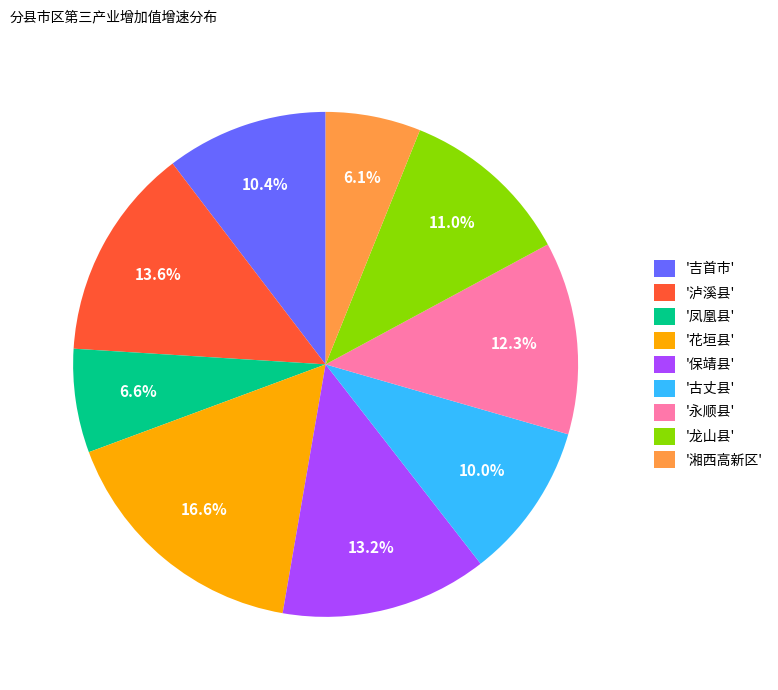

What percentage do '花垣县' and '保靖县' together represent?

29.9%